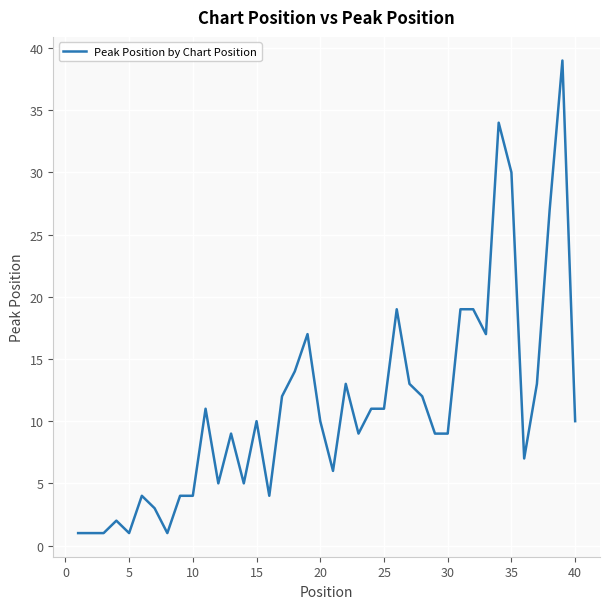

What is the maximum value shown in the chart?

39